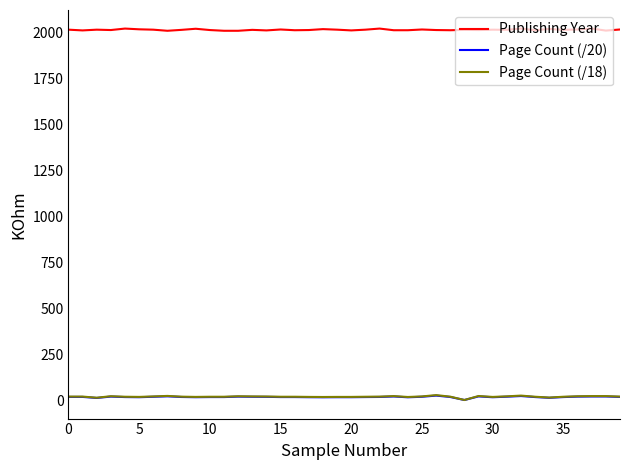

Which series has the largest total across all categories?

Publishing Year